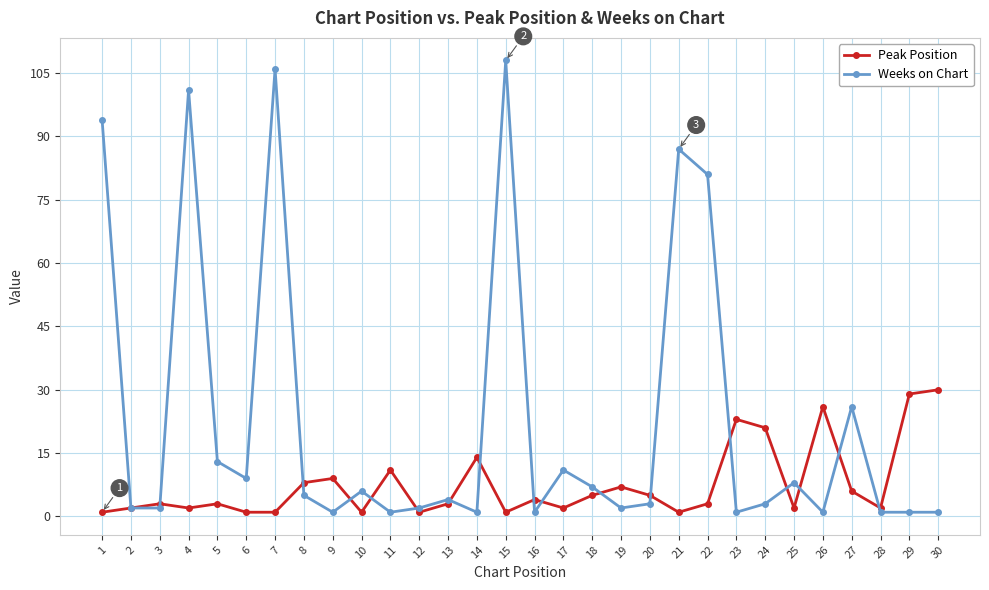

What are all the series names shown in the legend?

Peak Position, Weeks on Chart